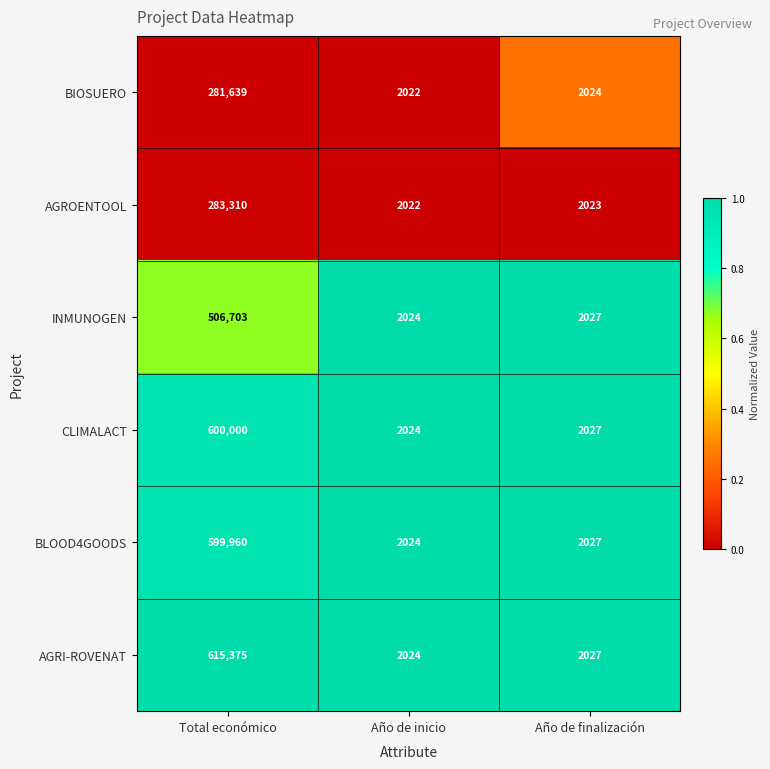

The INMUNOGEN series shows 3325 at Año de inicio. True or false?

False